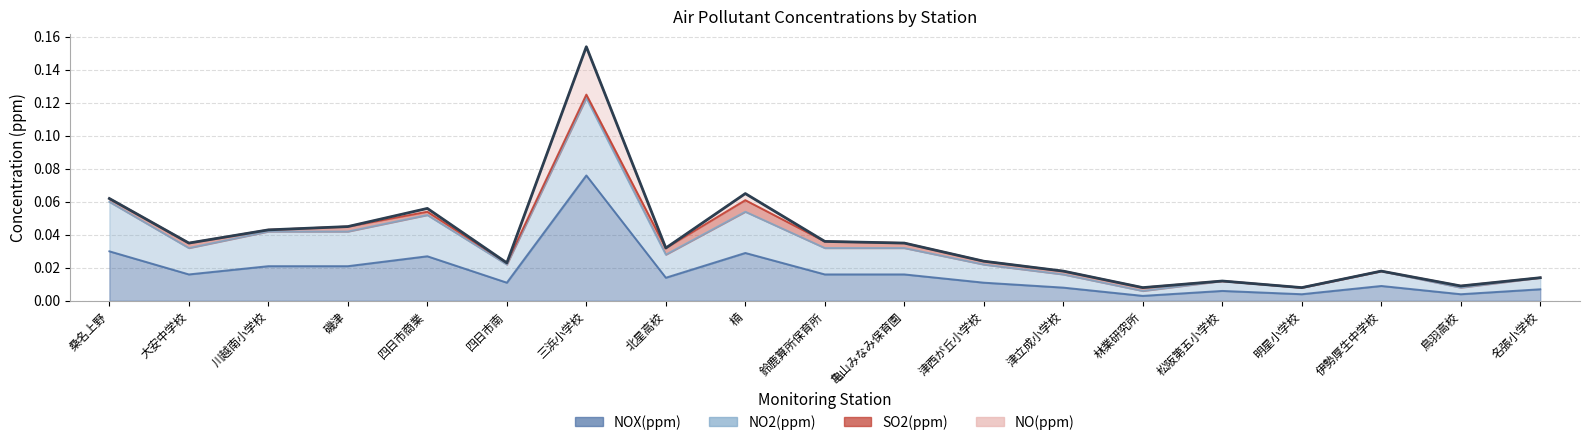

What is the maximum value for NOX(ppm)?

0.1